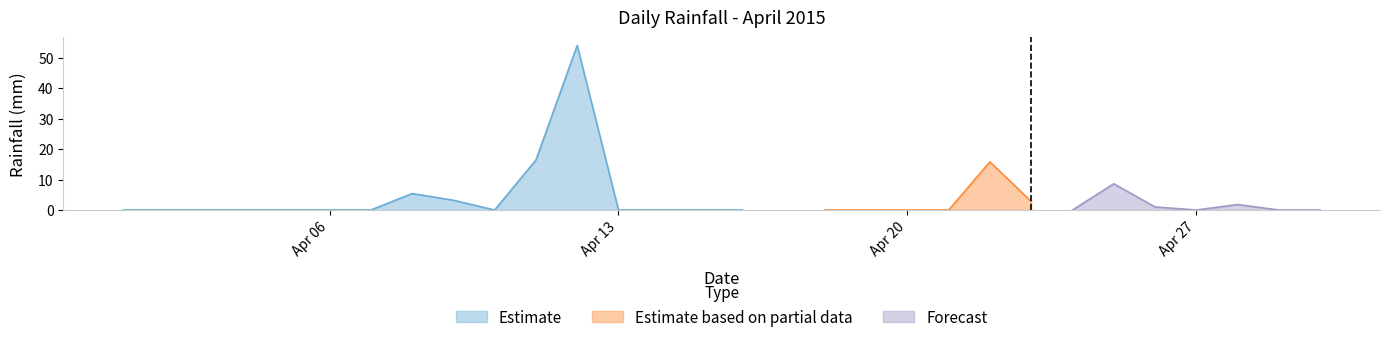

The value at 2015-04-19 is -23.2. True or false?

False